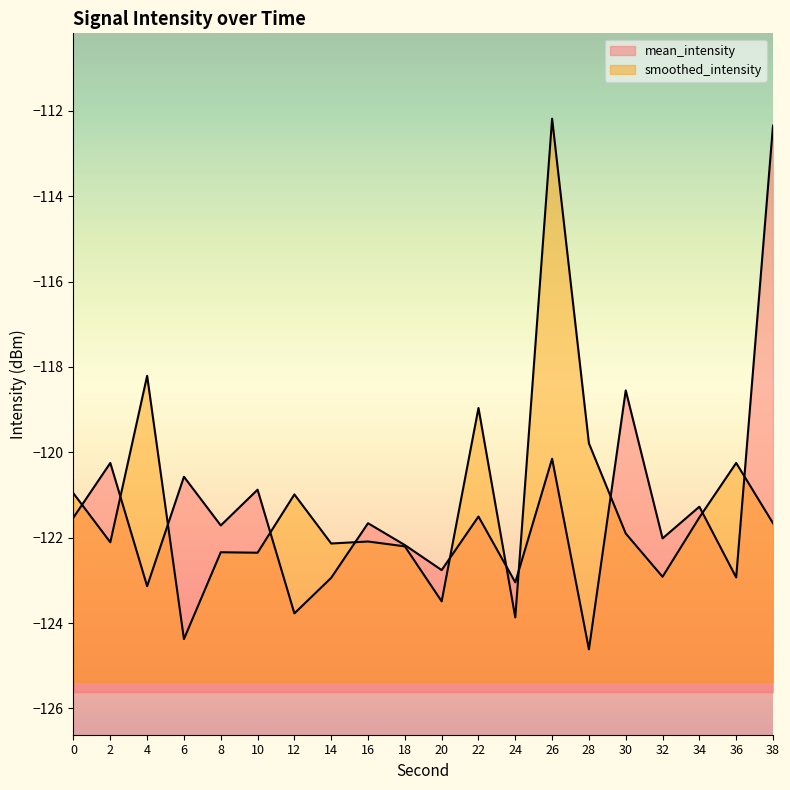

How many distinct data groups are displayed?

2